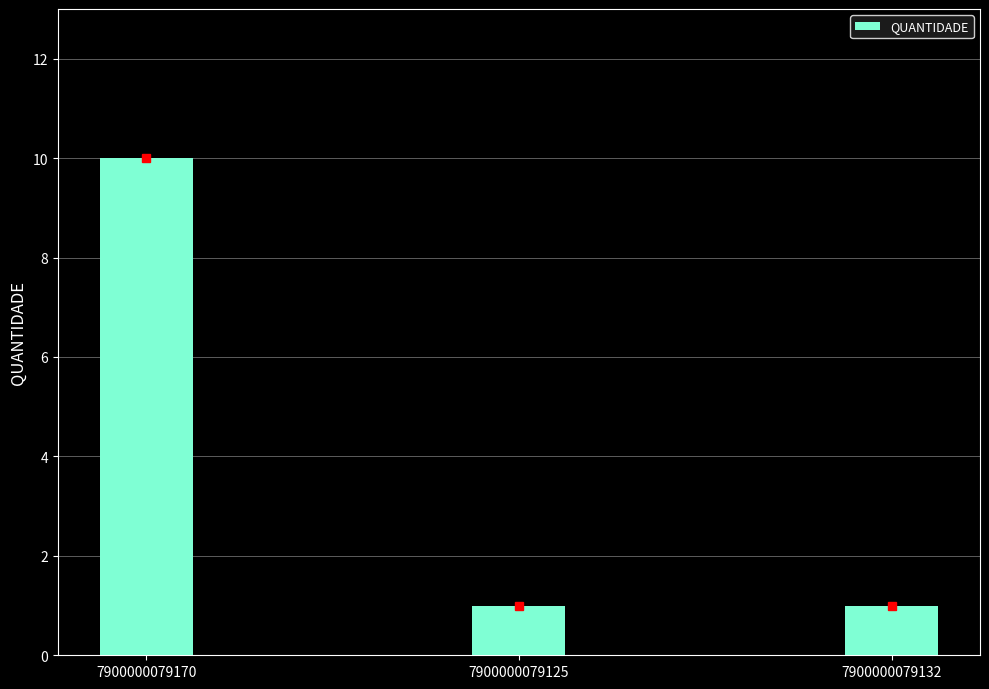

What is the sum of the values at 7900000079125 and 7900000079170?

11